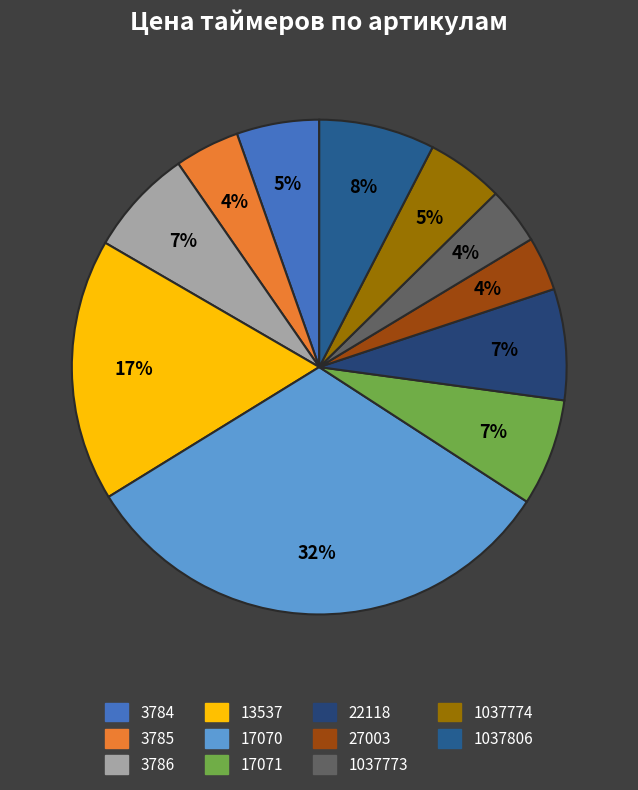

Count the number of slices in the pie.

11